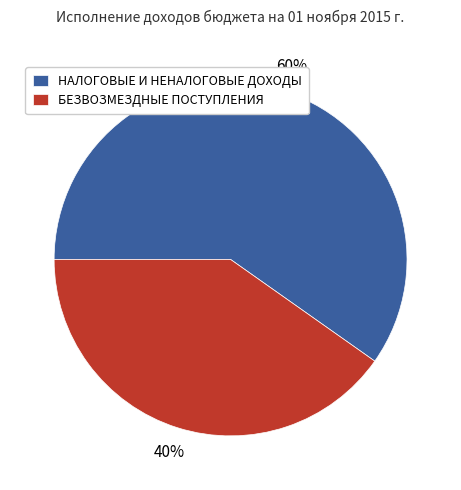

Which has a higher value, НАЛОГОВЫЕ И НЕНАЛОГОВЫЕ ДОХОДЫ or БЕЗВОЗМЕЗДНЫЕ ПОСТУПЛЕНИЯ?

НАЛОГОВЫЕ И НЕНАЛОГОВЫЕ ДОХОДЫ